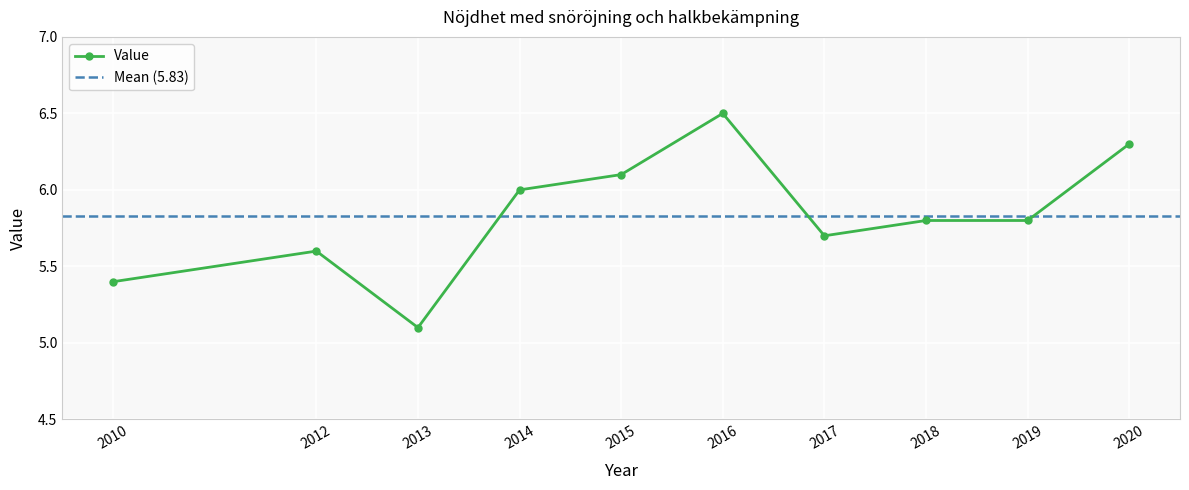

Where is Value nearest to the value 5?

2013